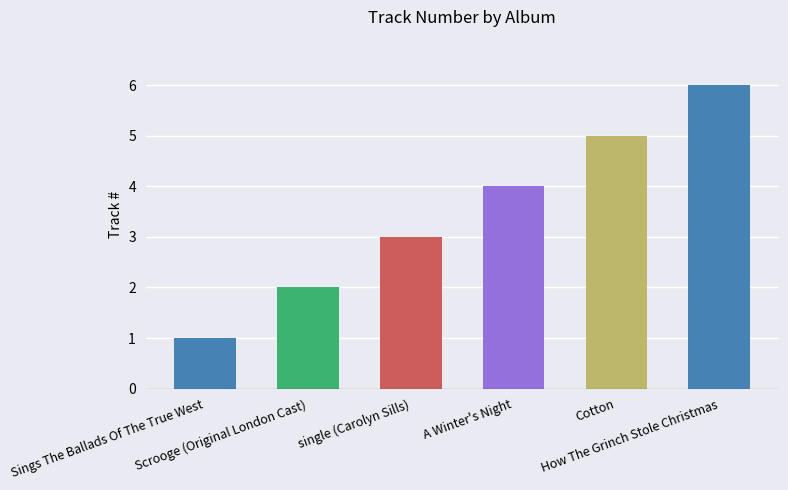

Which label corresponds to the smallest value in the chart?

Sings The Ballads Of The True West